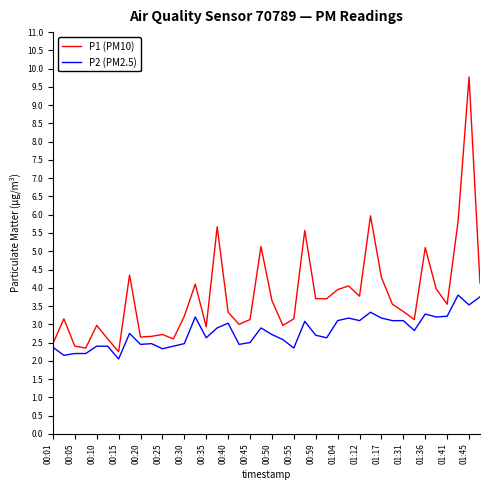

Which series has the largest range (max minus min)?

P1 (PM10)